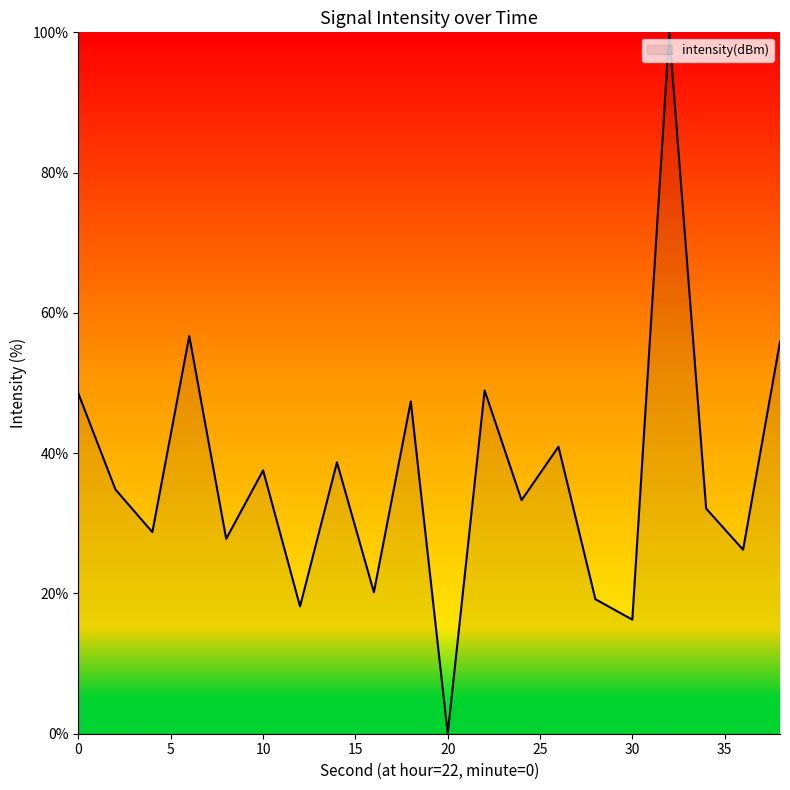

Reading left to right, transcribe all the data shown in this chart.

48.5	34.8	28.7	56.7	27.8	37.5	18.1	38.7	20.2	47.4	0.0	48.9	33.3	40.9	19.2	16.3	100.0	32.1	26.2	55.9